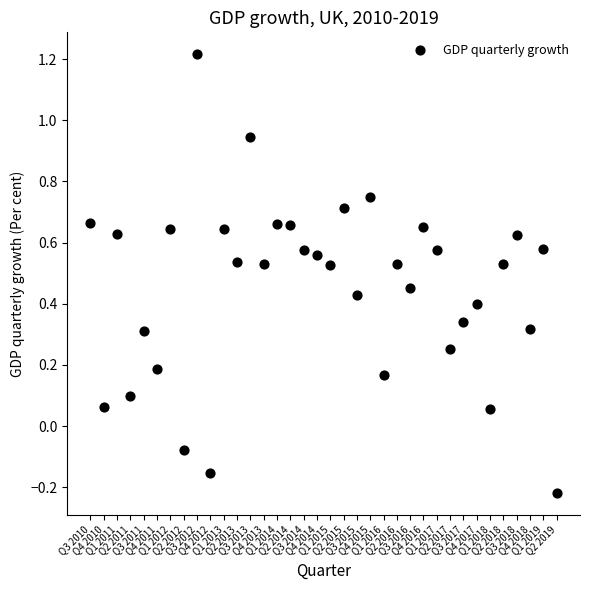

What is the range of Y values (max minus min)?

1.4